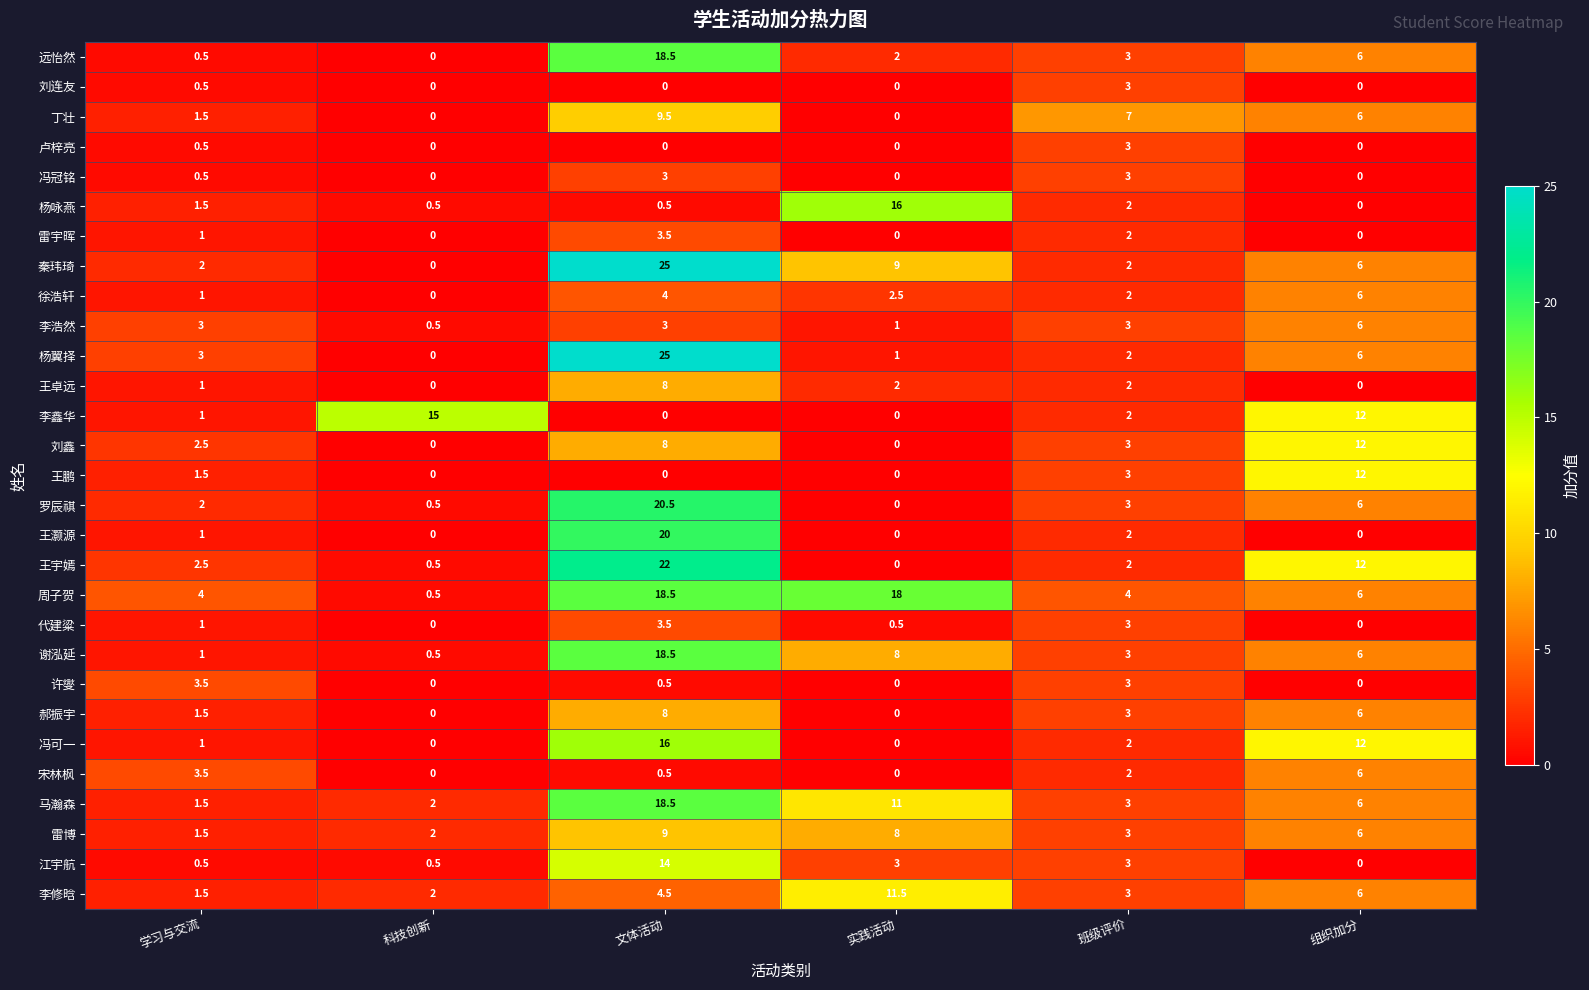

The value of 宋林枫 at 实践活动 is 1.9. True or false?

False